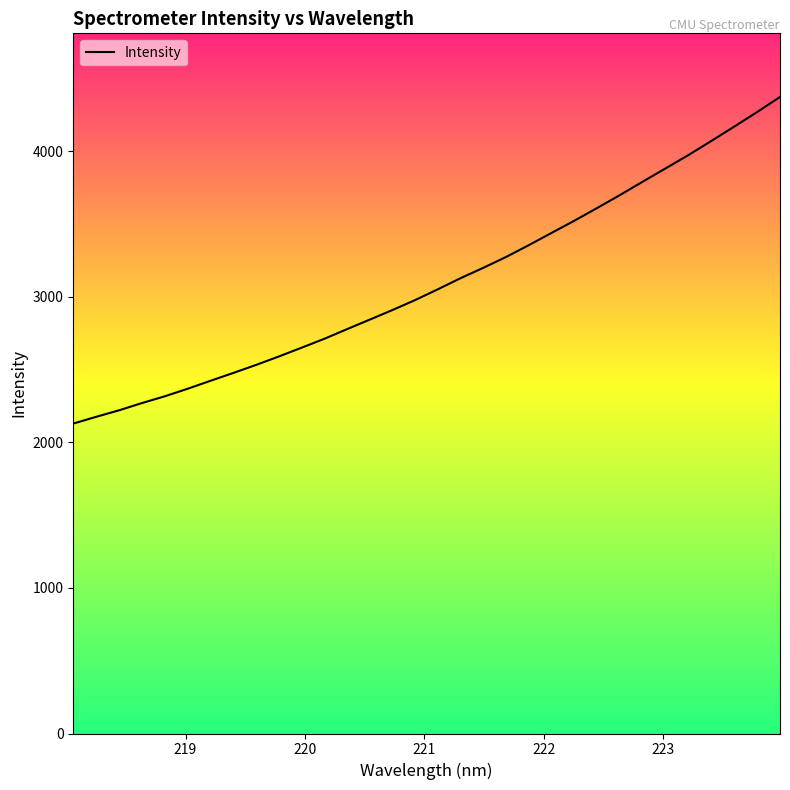

How many lines are shown in the chart?

1